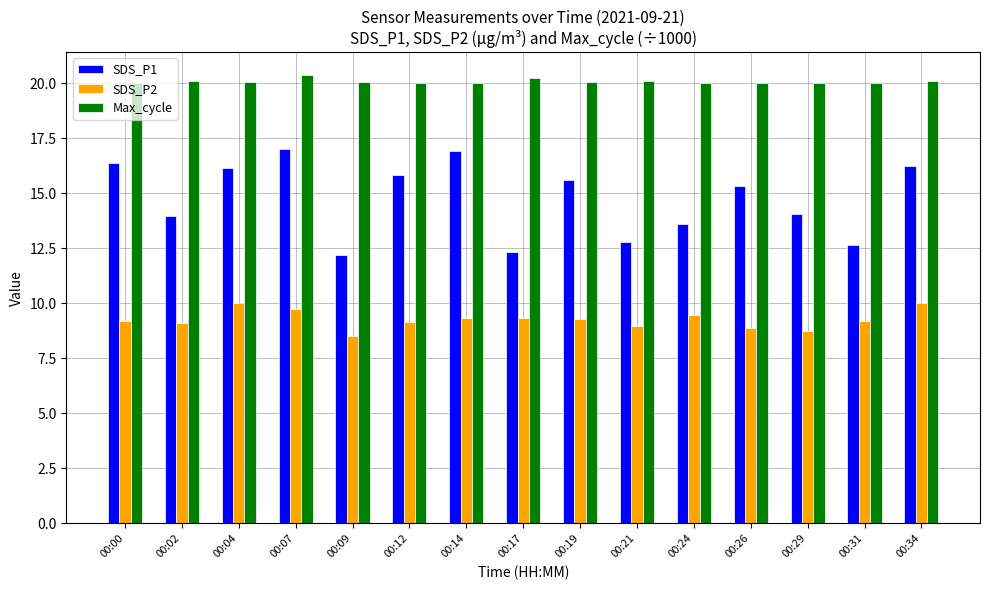

At how many categories does at least one series exceed 18?

15